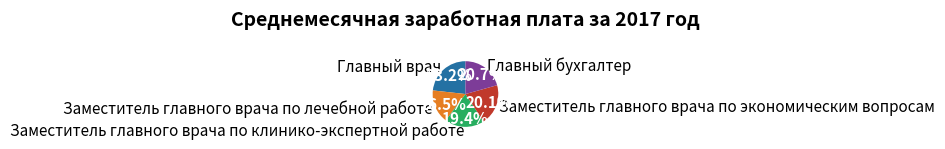

Which slice is the smallest?

Заместитель главного врача по лечебной работе